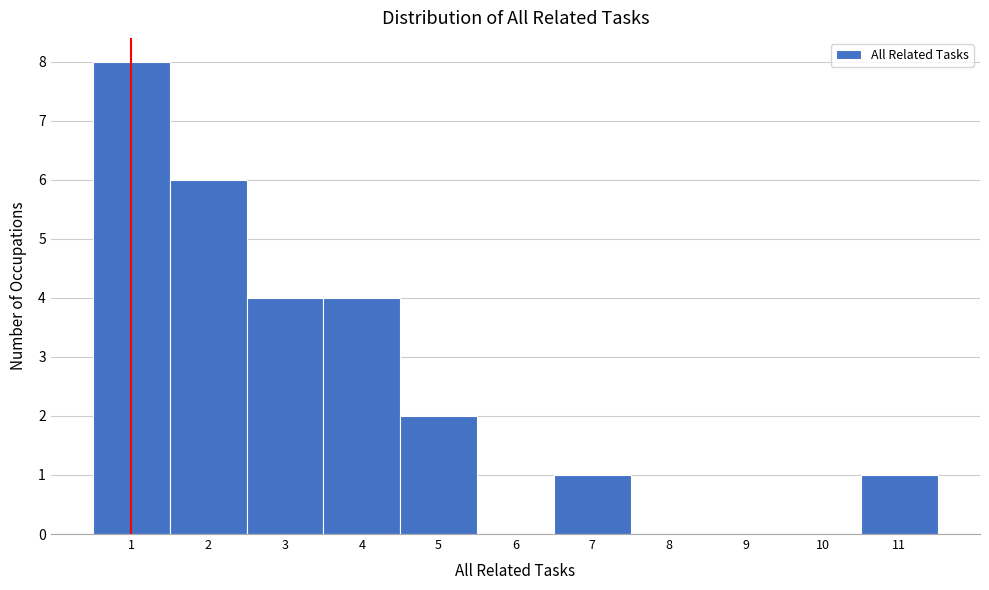

How tall is the bar that spans 10.5 to 11.5 on the x-axis? The values are not printed on the chart, so give them approximately, as read against the axis.

1